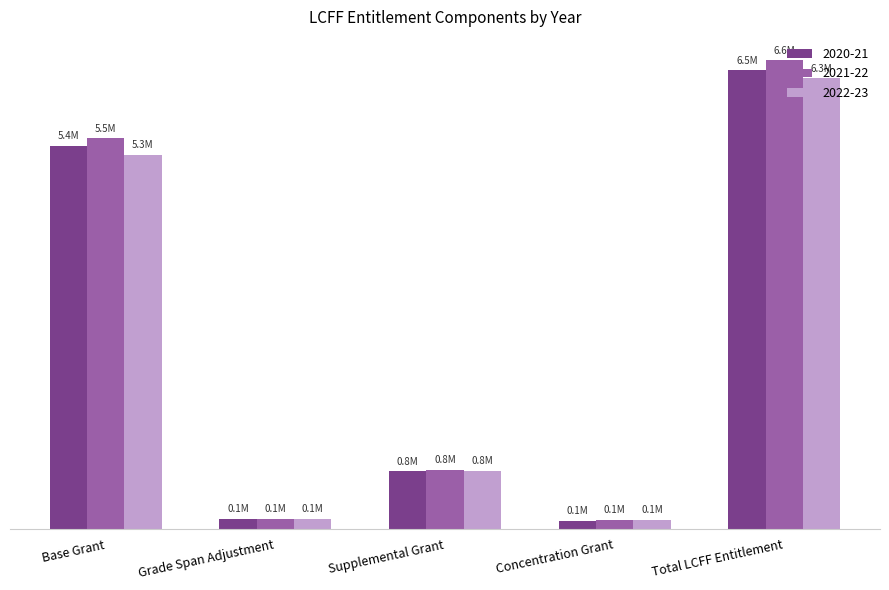

Which has a higher value, Concentration Grant or Base Grant?

Base Grant